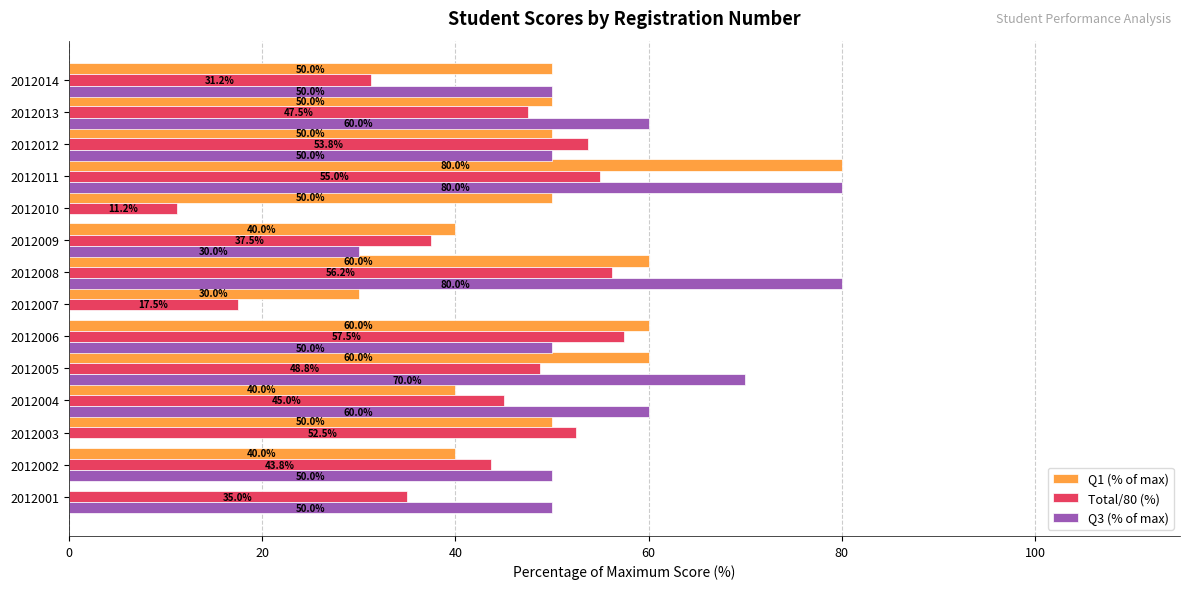

What are all the series names shown in the legend?

Q1 (% of max), Total/80 (%), Q3 (% of max)